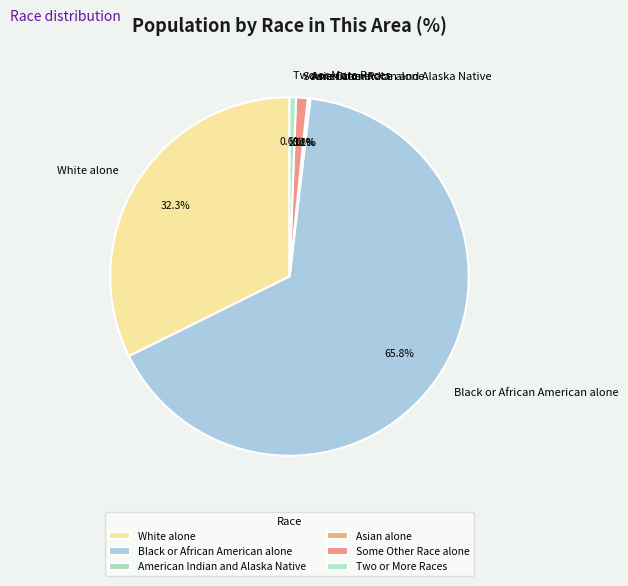

What is the majority slice?

Black or African American alone